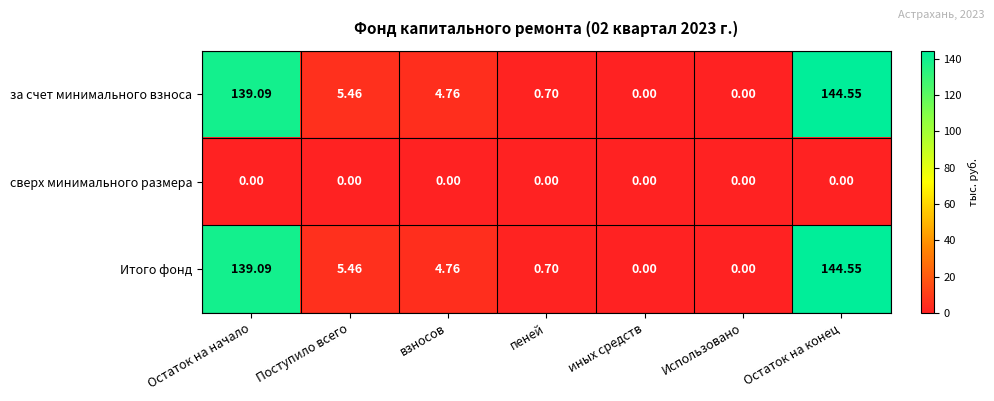

At which label does Итого фонд first exceed 4?

Остаток на начало